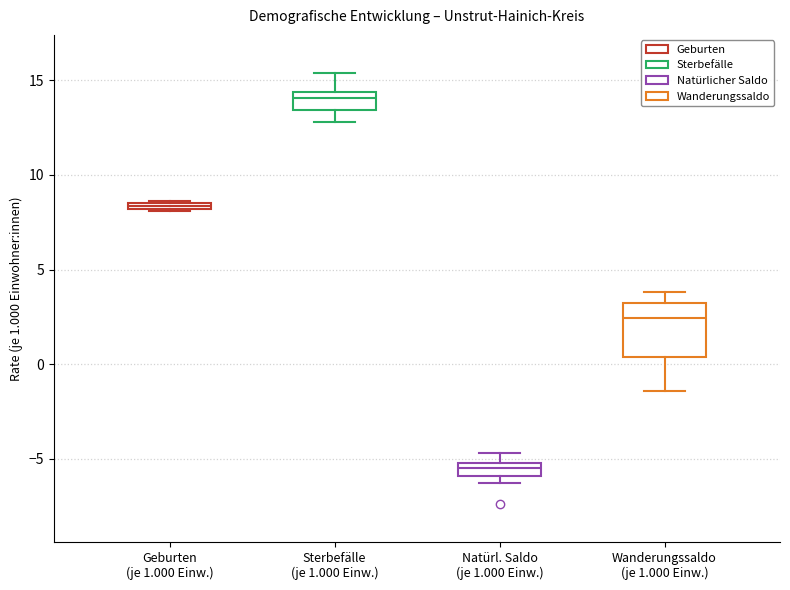

Which box's median line is the highest?

Sterbefälle (je 1.000 Einw.)